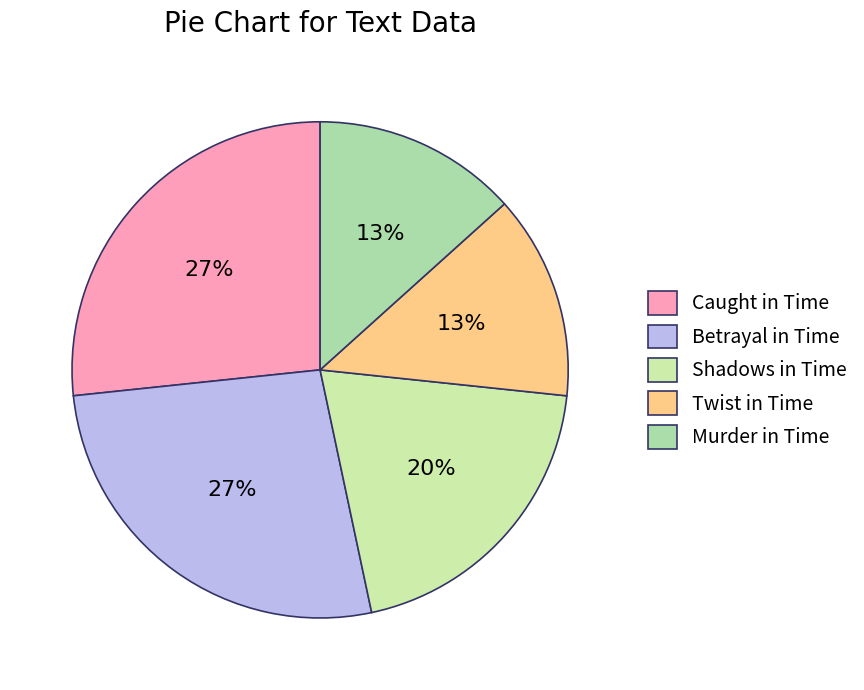

True or false: Betrayal in Time accounts for 17% of the total.

False